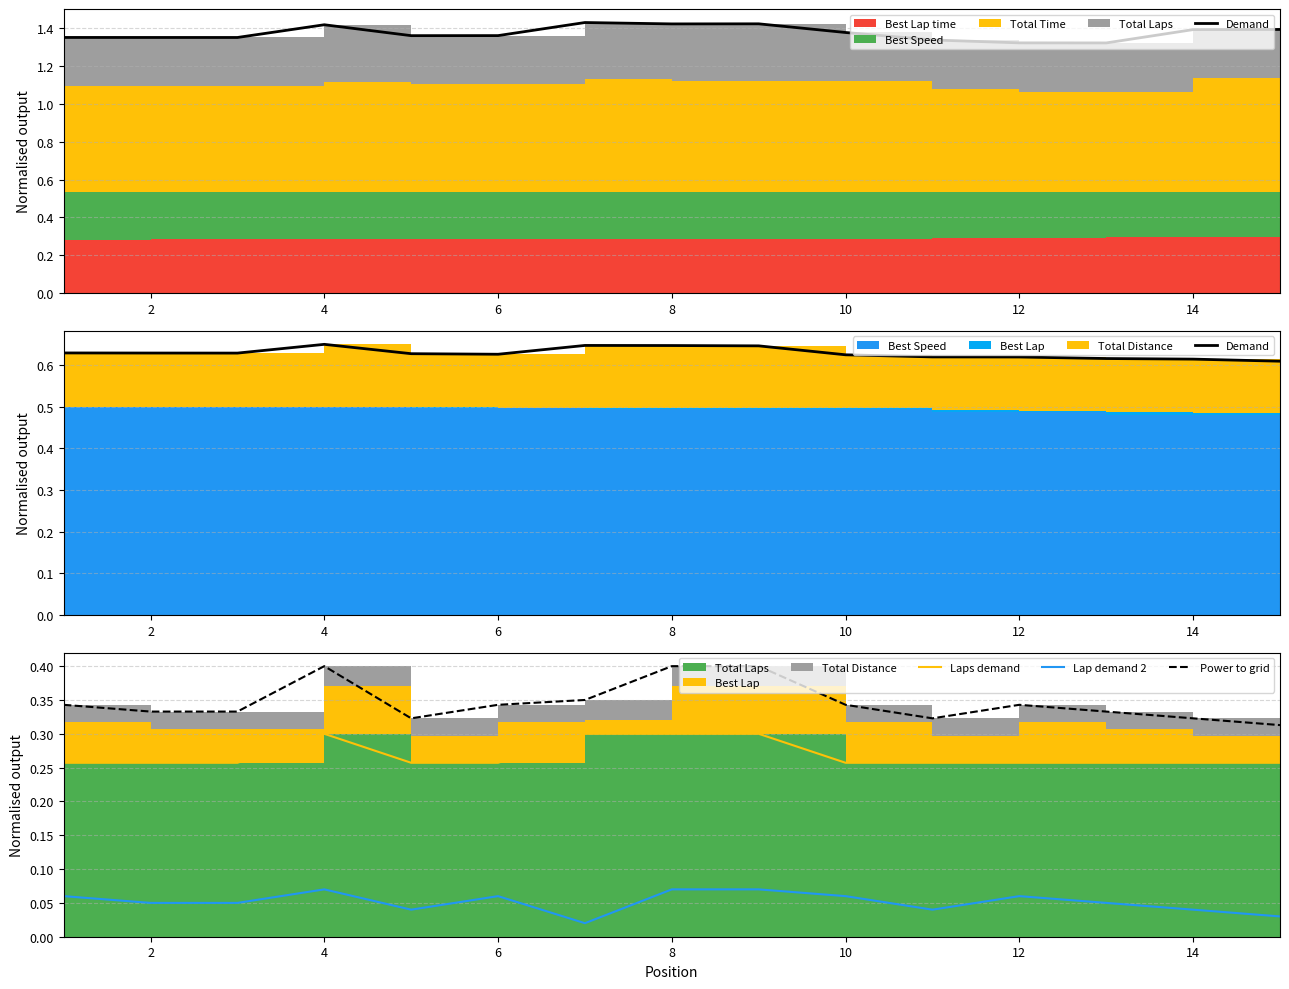

What is the sum of all Power to grid values?

5.2